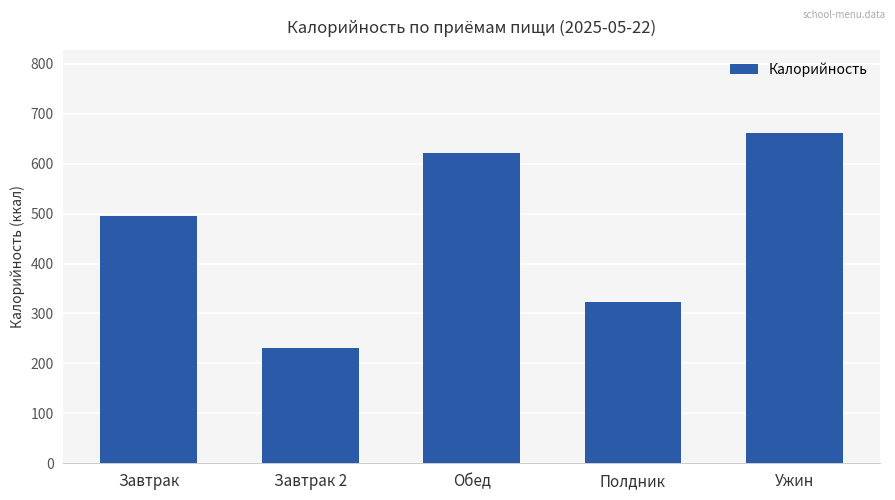

Rank the categories by value from lowest to highest.

Завтрак 2, Полдник, Завтрак, Обед, Ужин